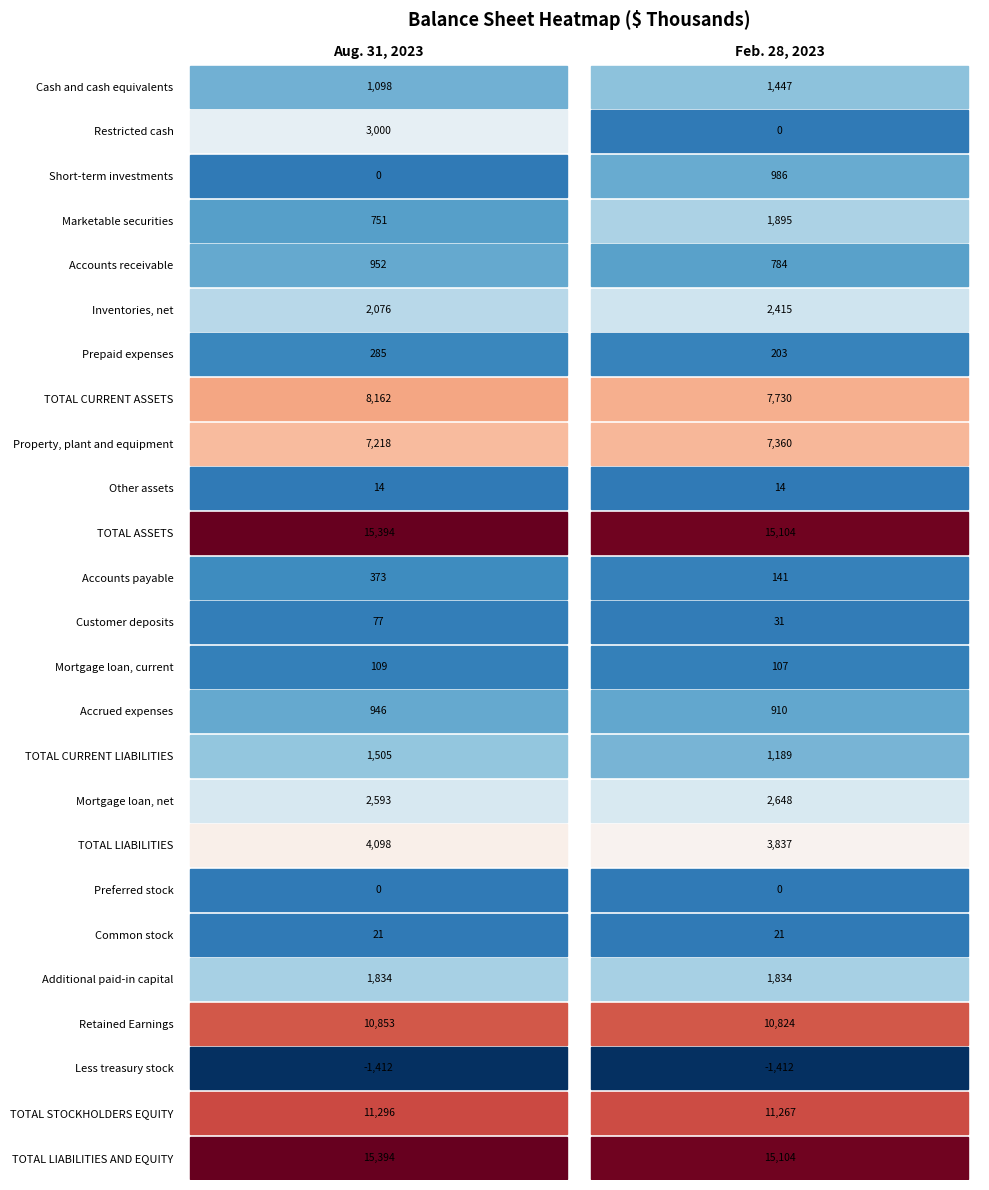

What is the sum of all Short-term investments values?

986